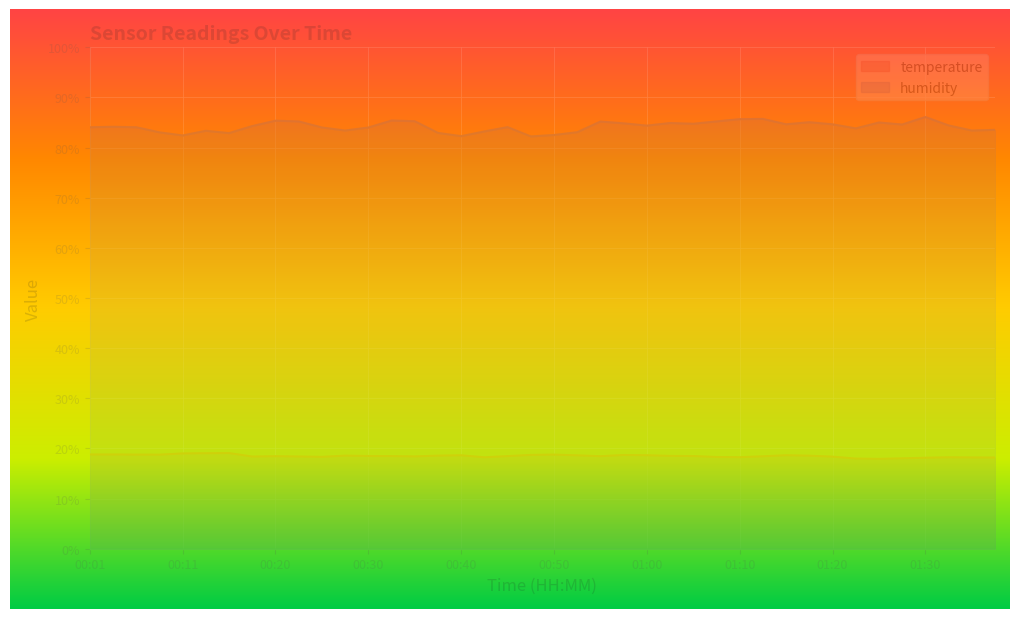

What is the smallest value displayed?

17.9